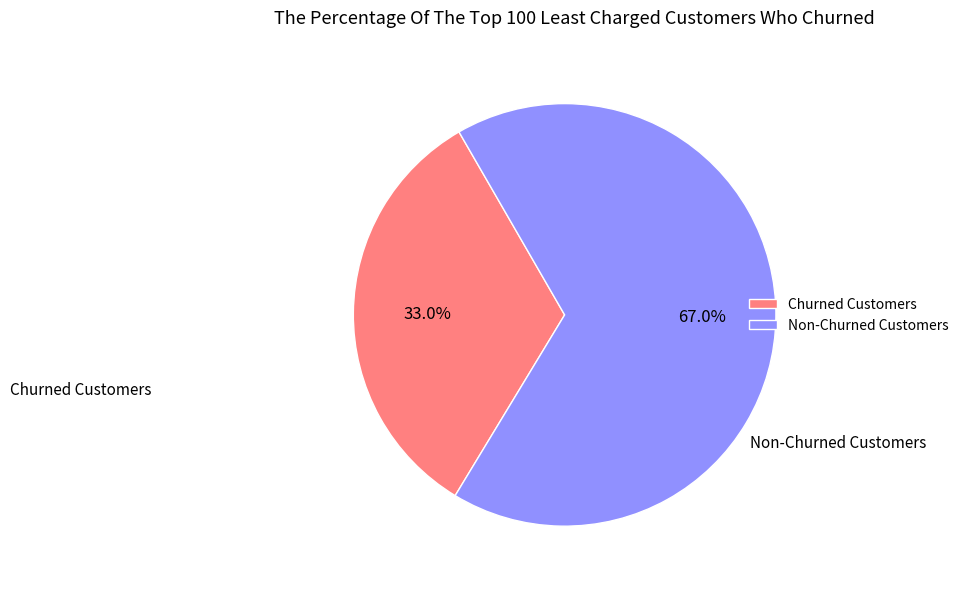

Rank the categories by value from lowest to highest.

Churned Customers, Non-Churned Customers